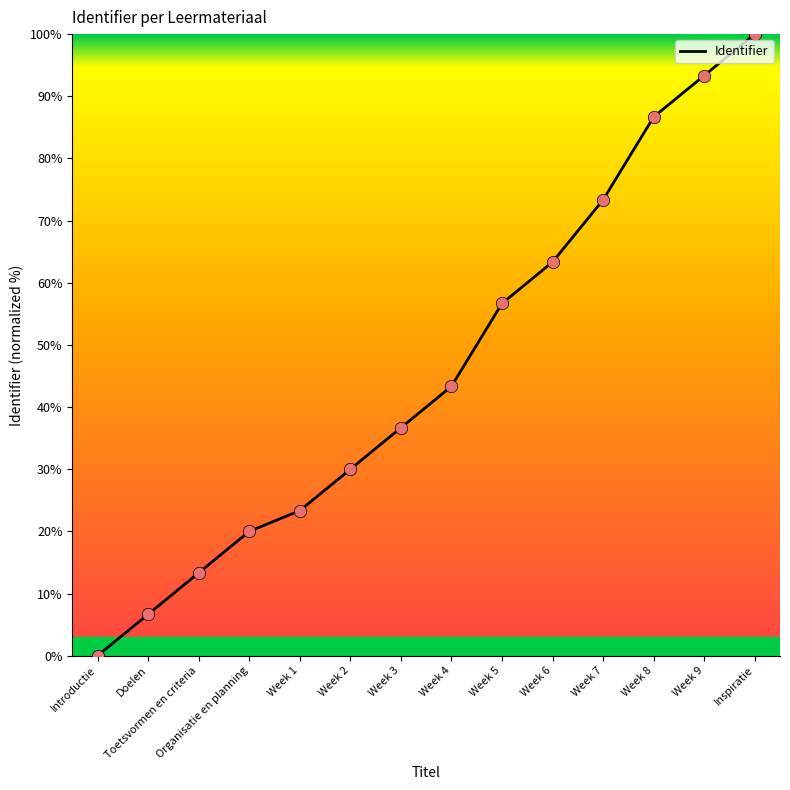

What is the ratio of the value at Week 1 to the value at Week 6?

0.4